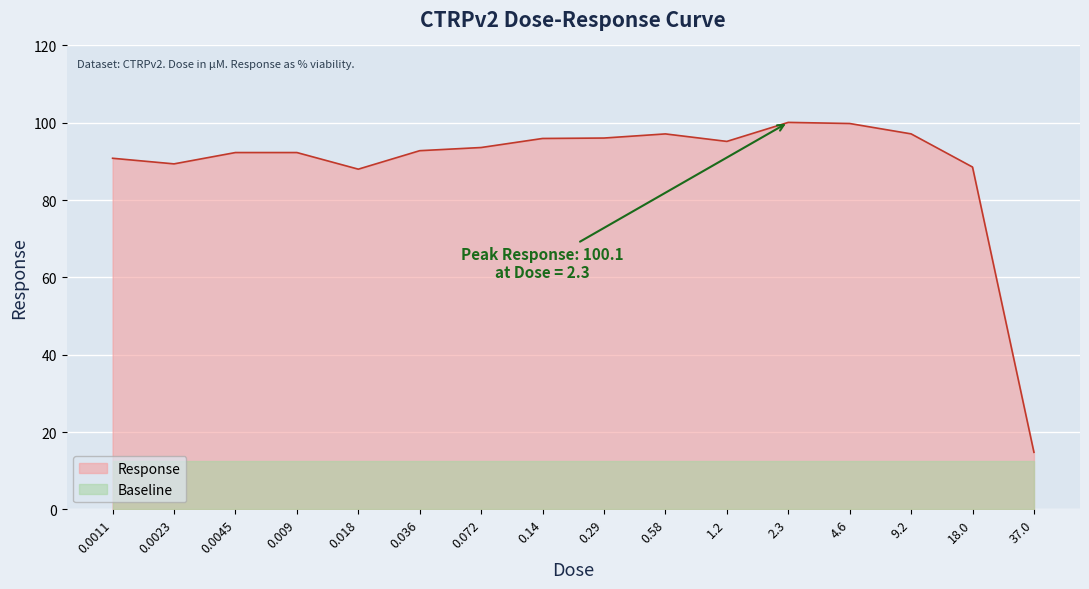

True or false: the data shows 95.2 at 1.2.

True